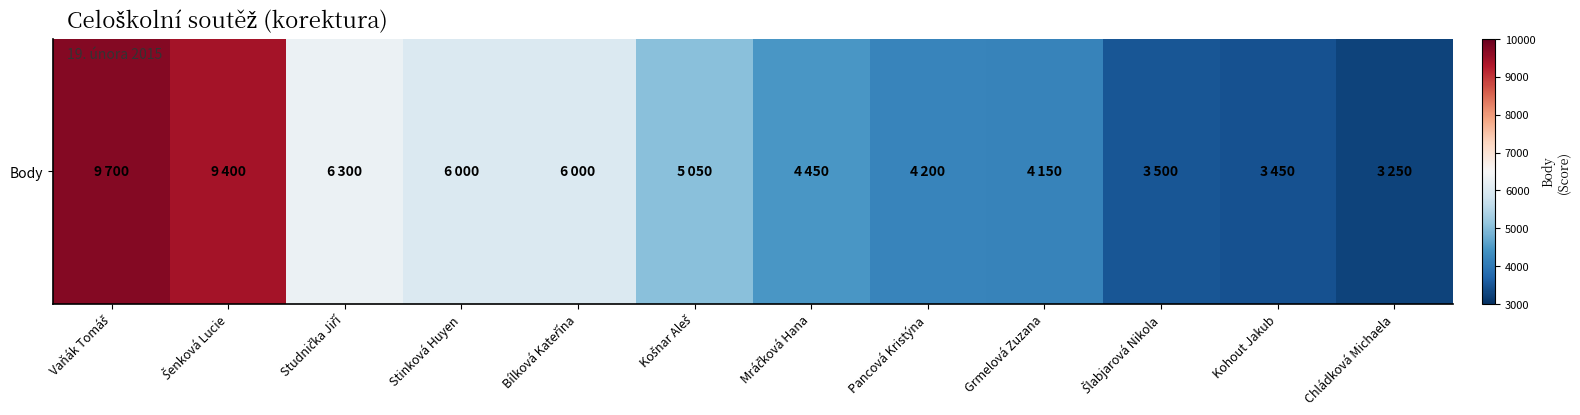

The chart shows a value of 4150 at Grmelová Zuzana. True or false?

True